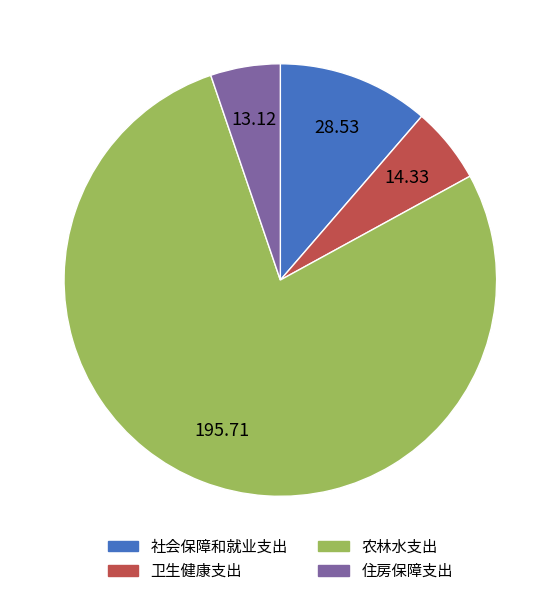

True or false: 卫生健康支出 accounts for 19% of the total.

False